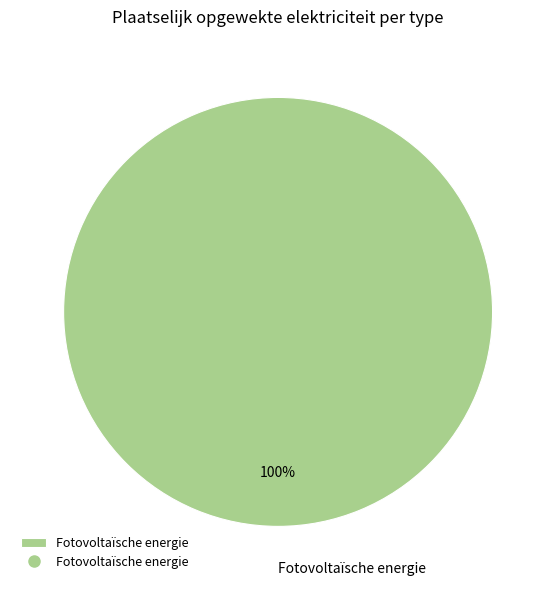

Count the number of slices in the pie.

1